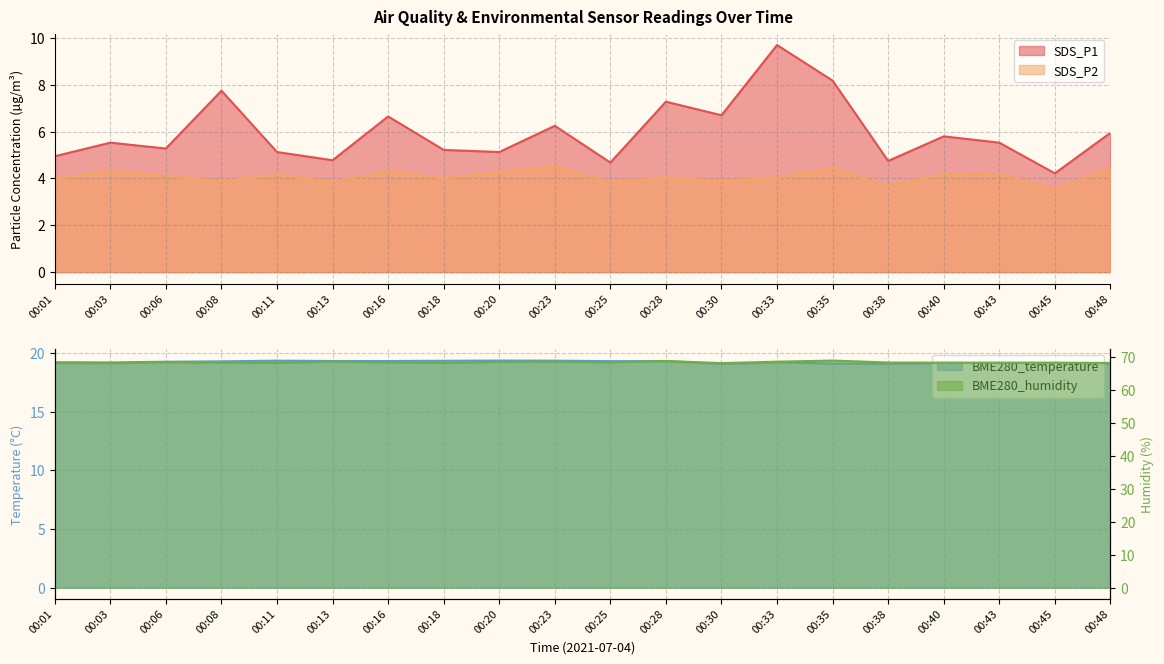

Which has a higher value, 00:43 or 00:16?

00:16